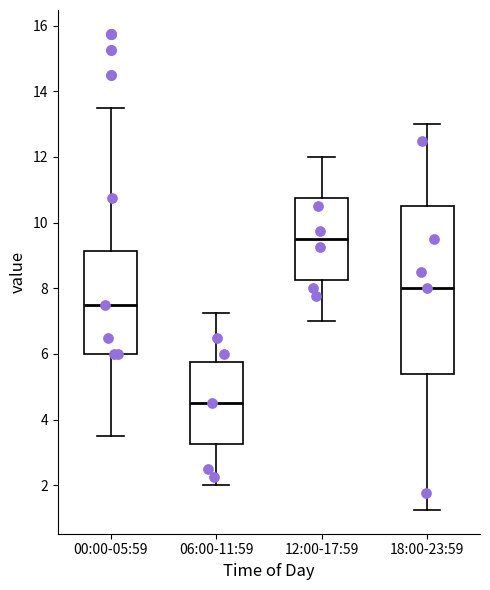

Reading left to right, read every box against the y-axis: the position of its median line, the range the box covers, and the ends of its whiskers. The values are not printed on the chart, so give them approximately, as read against the axis.

00:00-05:59: median 7.6, box 6.0 to 9.2, whiskers 3.6 to 13.6
06:00-11:59: median 4.6, box 3.2 to 5.8, whiskers 2.0 to 7.2
12:00-17:59: median 9.6, box 8.2 to 10.8, whiskers 7.0 to 12.0
18:00-23:59: median 8.0, box 5.4 to 10.6, whiskers 1.2 to 13.0